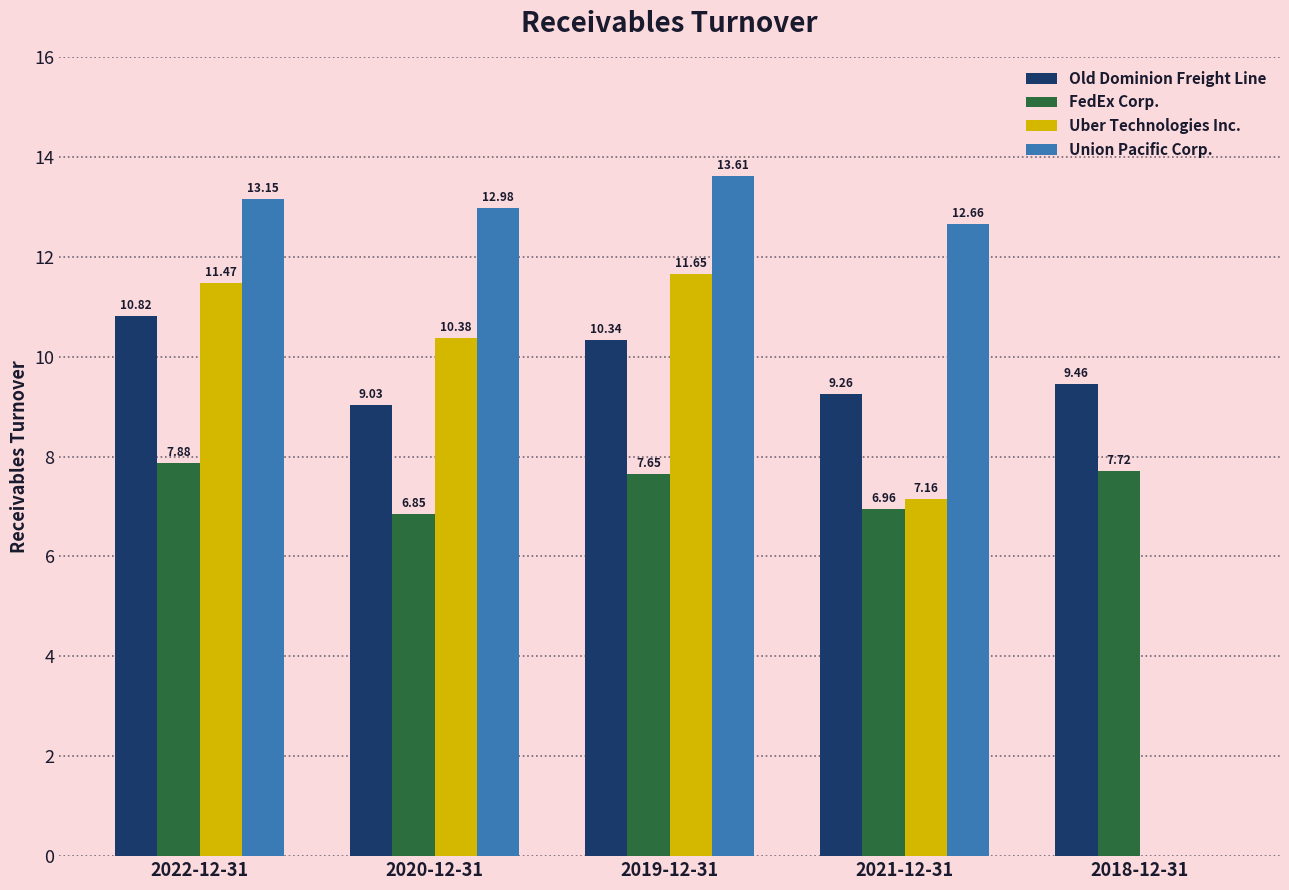

What is the spread (max minus min) of values at 2019-12-31?

6.0